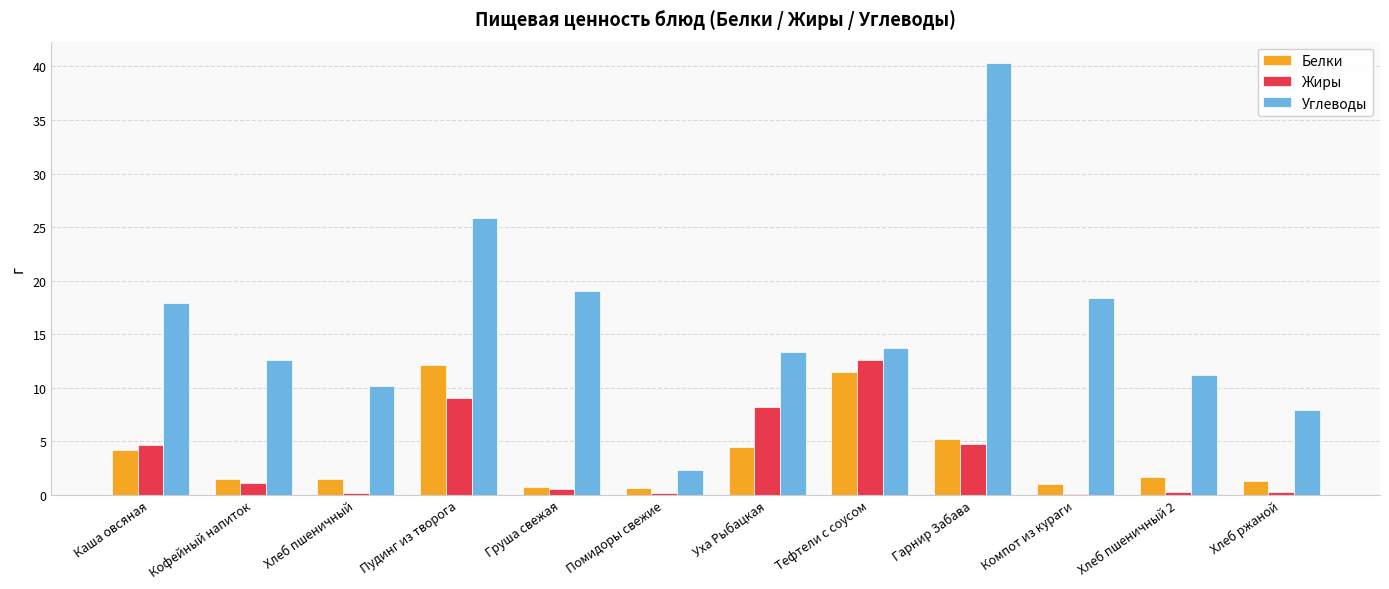

The Белки series shows 5.5 at Тефтели с соусом. True or false?

False